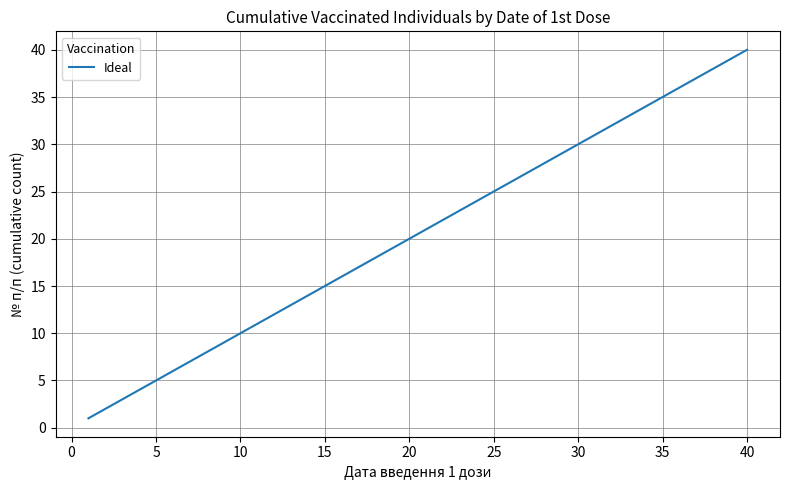

What is the greatest value displayed?

40